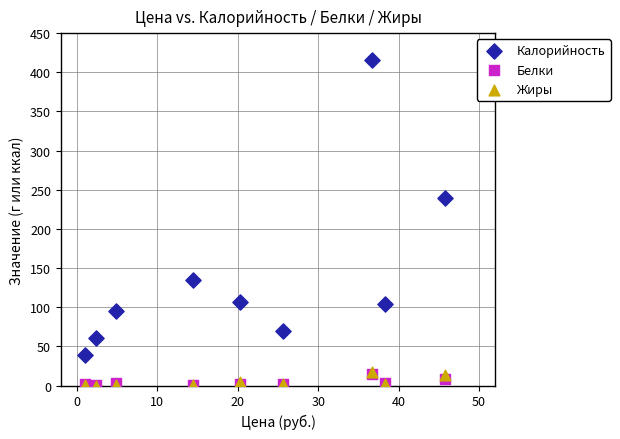

Which series contains the highest Y value?

Калорийность